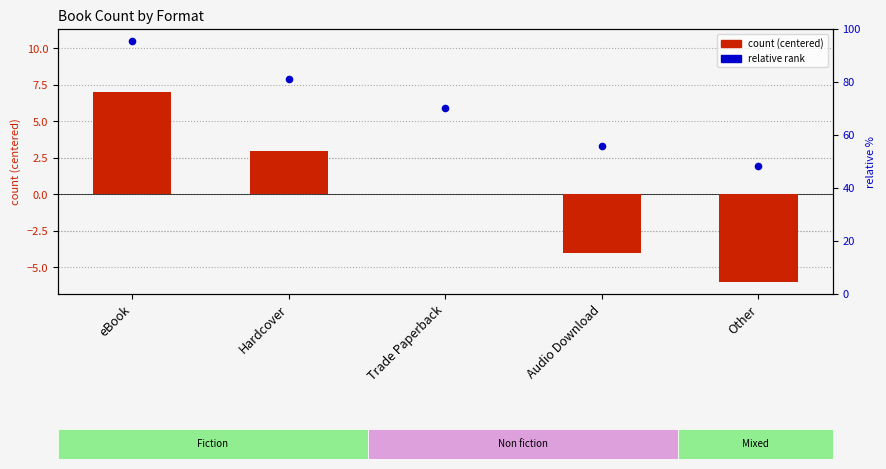

What are all the series names shown in the legend?

count (centered), relative rank